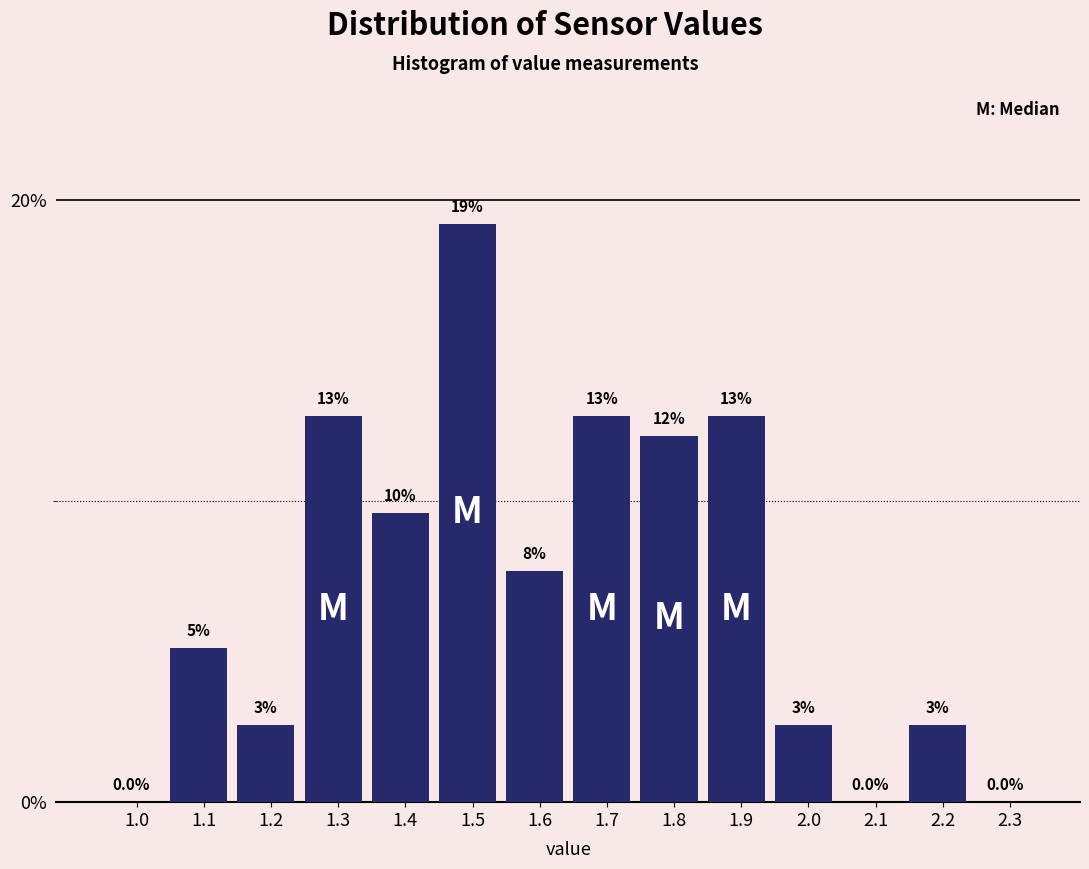

Are the bars horizontal?

No